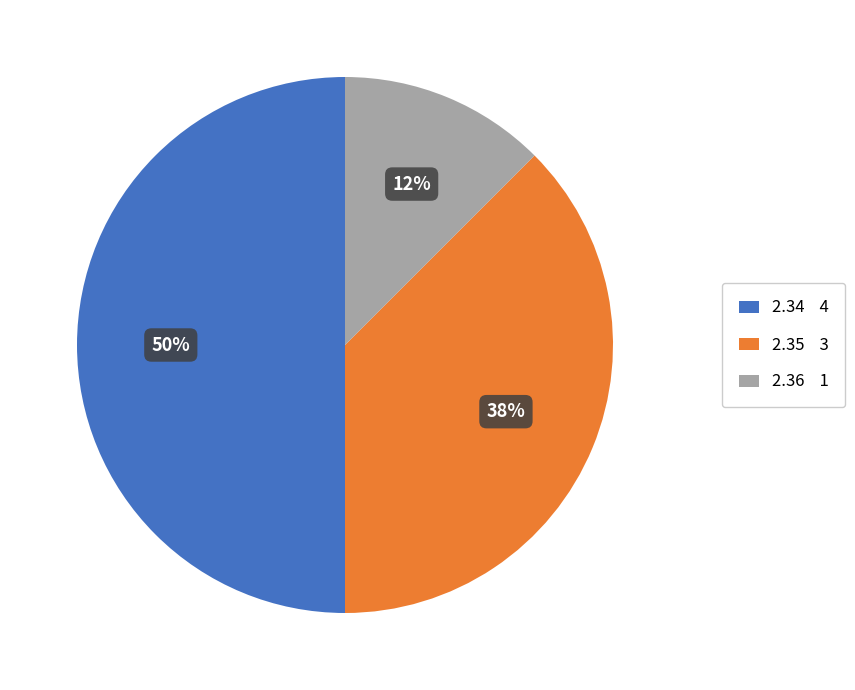

To the nearest percent, what is the average slice percentage?

33%